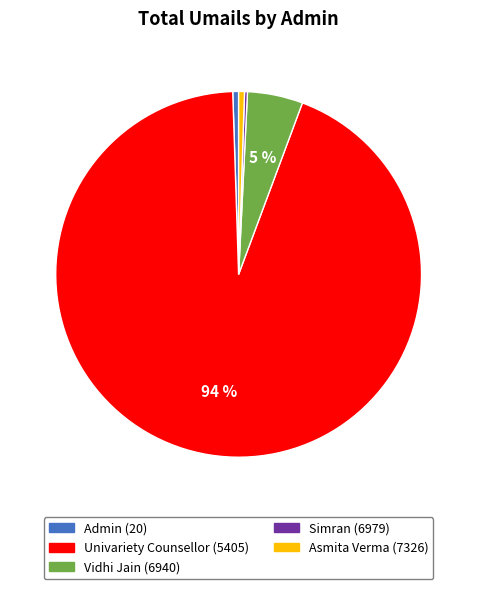

To the nearest percent, what is the average slice percentage?

20%